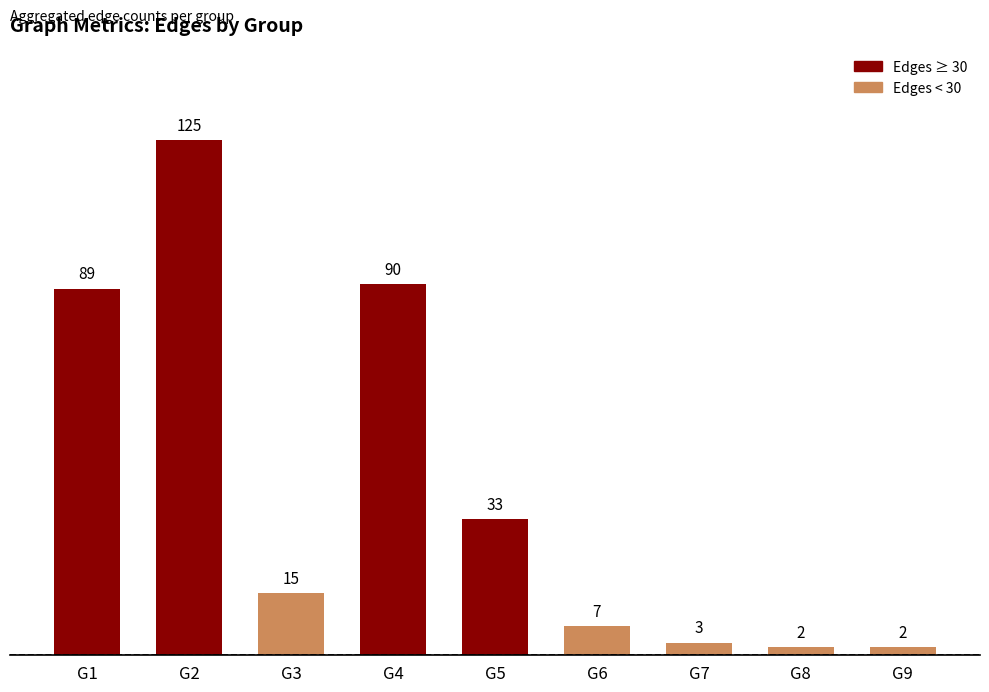

What is the difference between the values at G3 and G8?

13